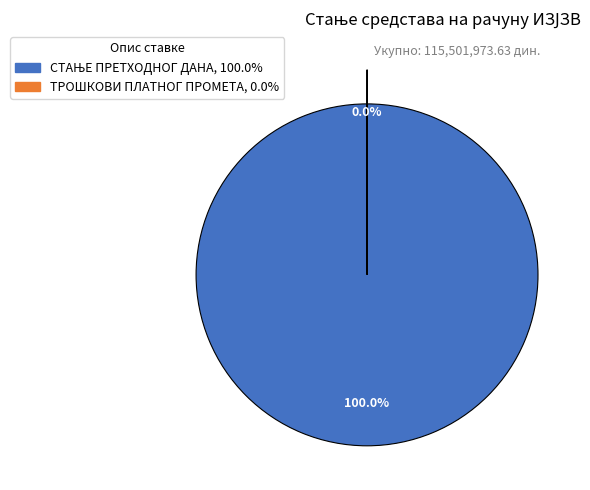

To the nearest percent, what is the difference between the largest and smallest slice percentages?

100%